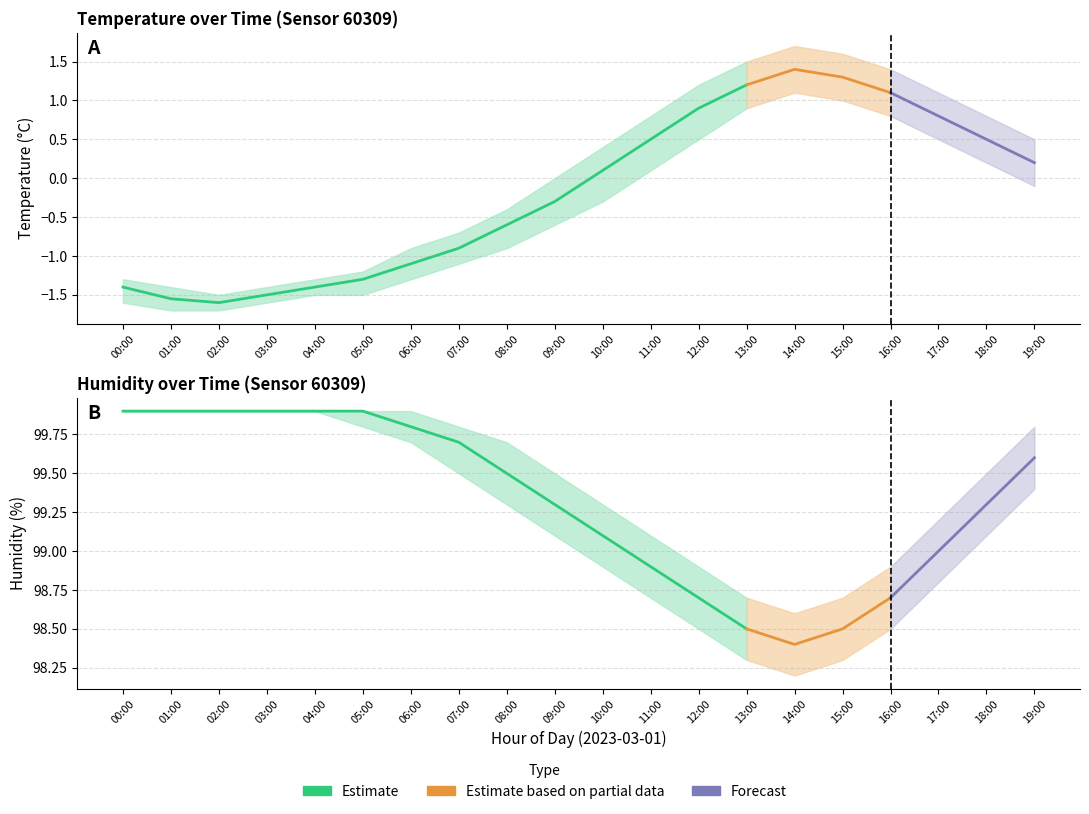

What is the value of the humidity point at the 5th from the left?

99.9